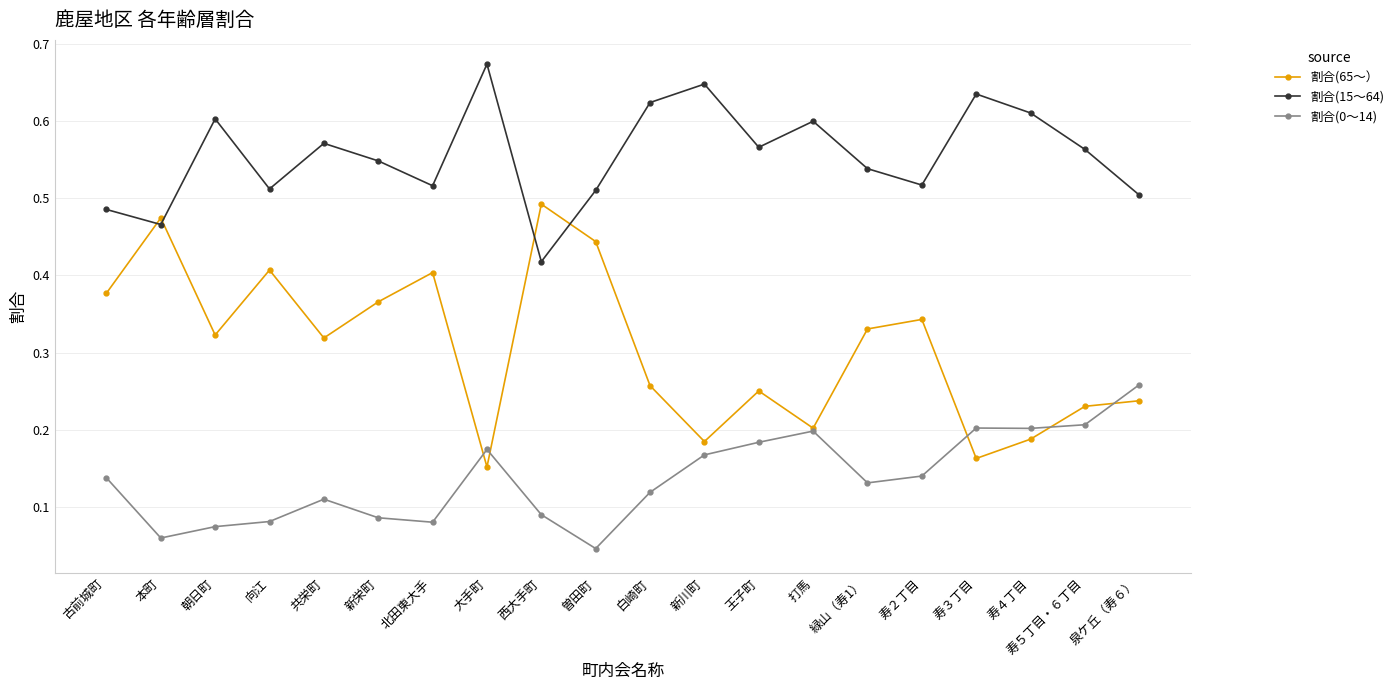

Which series has the widest spread of values?

割合(65～）